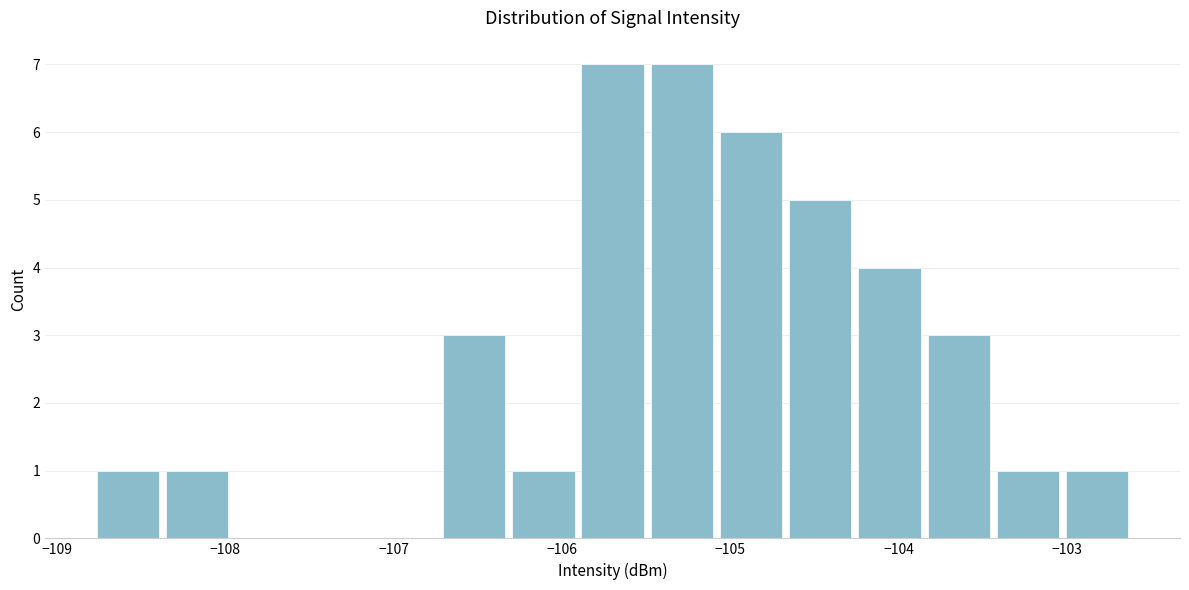

Reading left to right, list every bar in this chart as the range it spans on the x-axis followed by its height. Neither the bar edges nor the heights are printed on the chart, so give them approximately, as read against the axes.

-108.8 to -108.4: 1
-108.4 to -107.9: 1
-107.9 to -107.5: 0
-107.5 to -107.1: 0
-107.1 to -106.7: 0
-106.7 to -106.3: 3
-106.3 to -105.9: 1
-105.9 to -105.5: 7
-105.5 to -105.1: 7
-105.1 to -104.7: 6
-104.7 to -104.2: 5
-104.2 to -103.8: 4
-103.8 to -103.4: 3
-103.4 to -103.0: 1
-103.0 to -102.6: 1